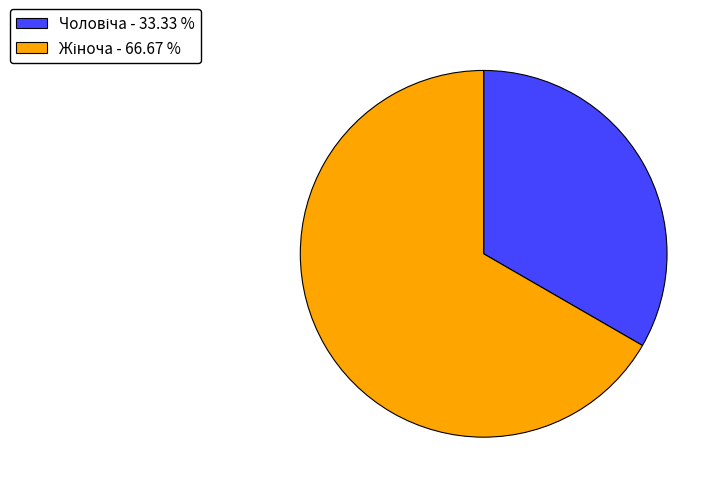

Does any single category account for the majority?

Yes